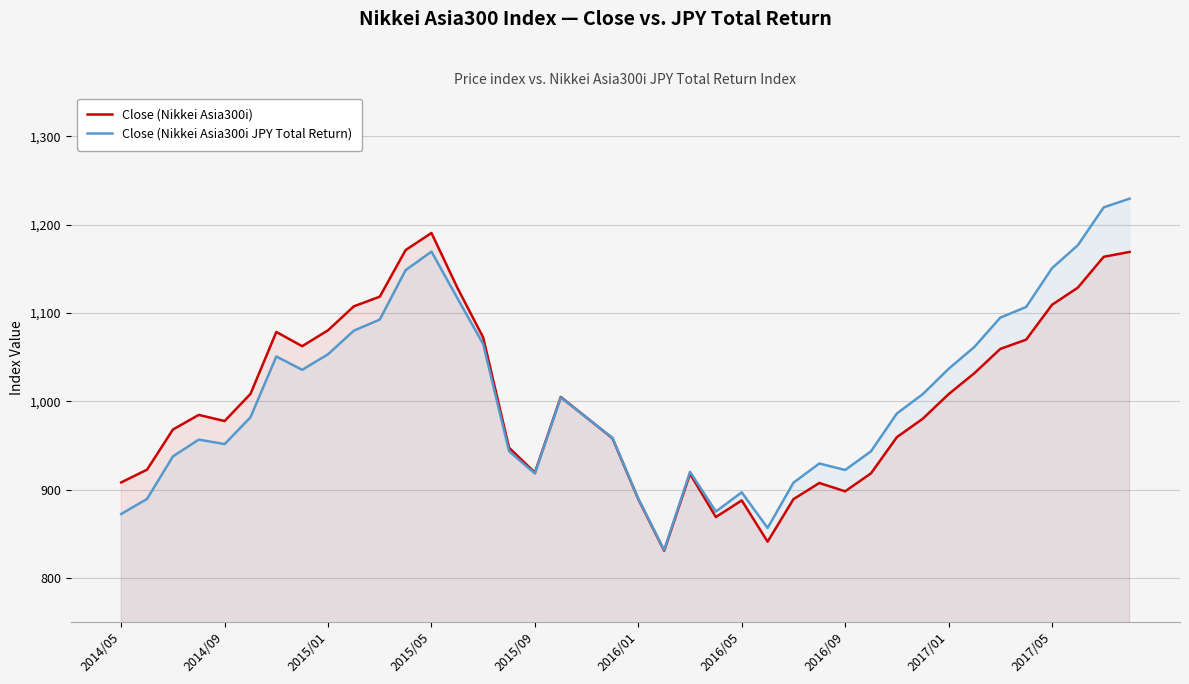

Rank the series by their maximum value, from lowest to highest.

Close (Nikkei Asia300i), Close (Nikkei Asia300i JPY Total Return)